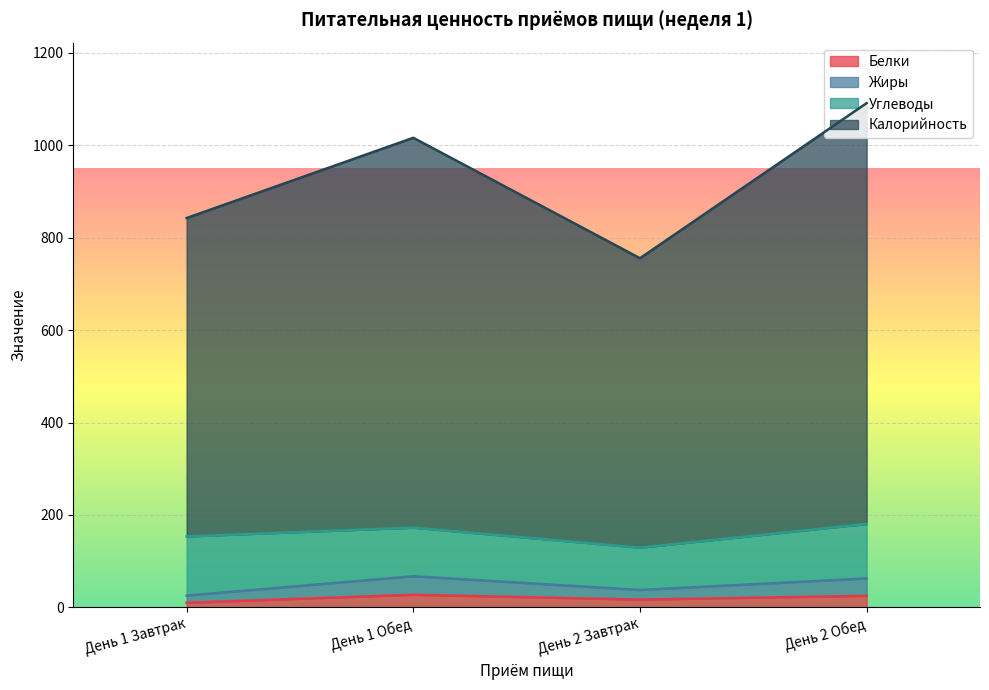

At which category is the sum across all series the highest?

День 2 Обед